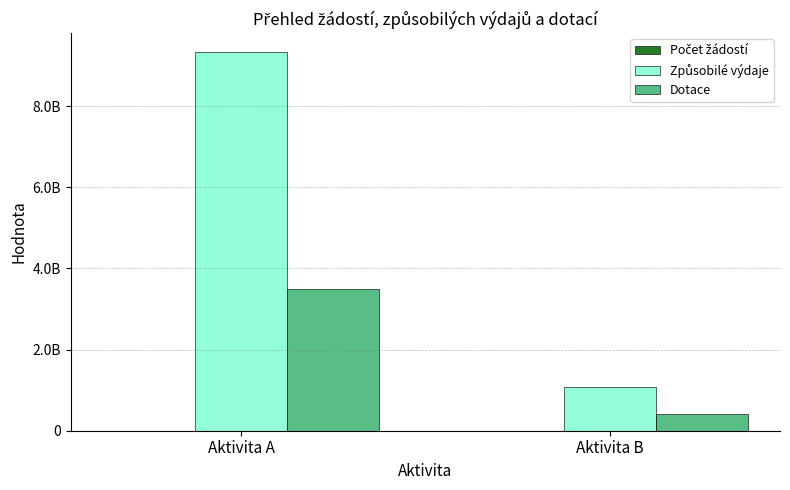

True or false: Dotace has a value of 945420544 at Aktivita A.

False